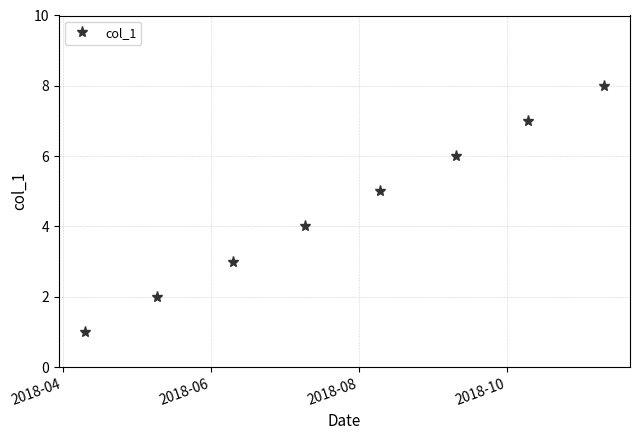

True or false: there are more than 1 points higher than both neighbors.

False